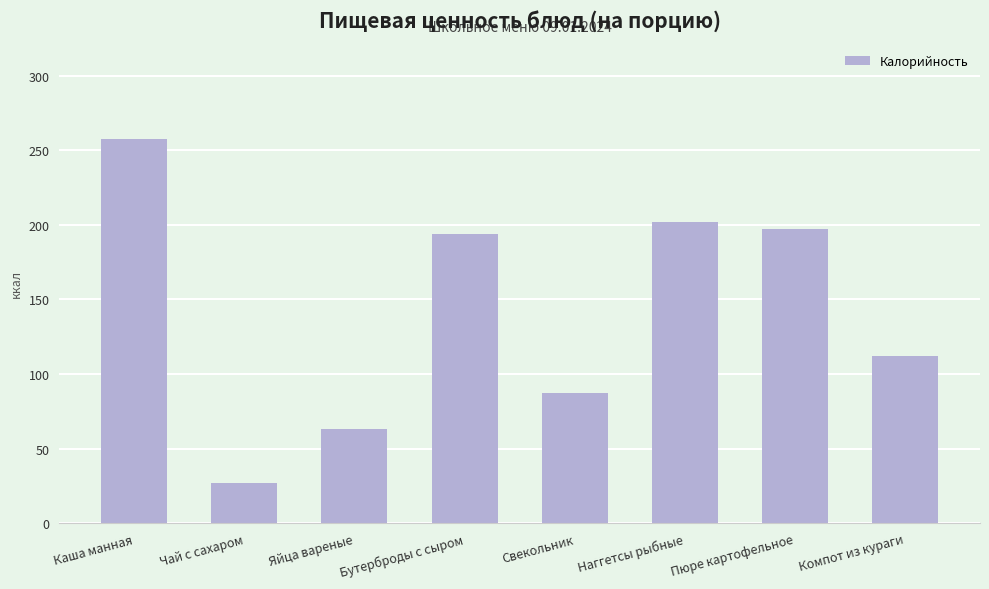

What is the change in value from Чай с сахаром to Компот из кураги?

+85.6